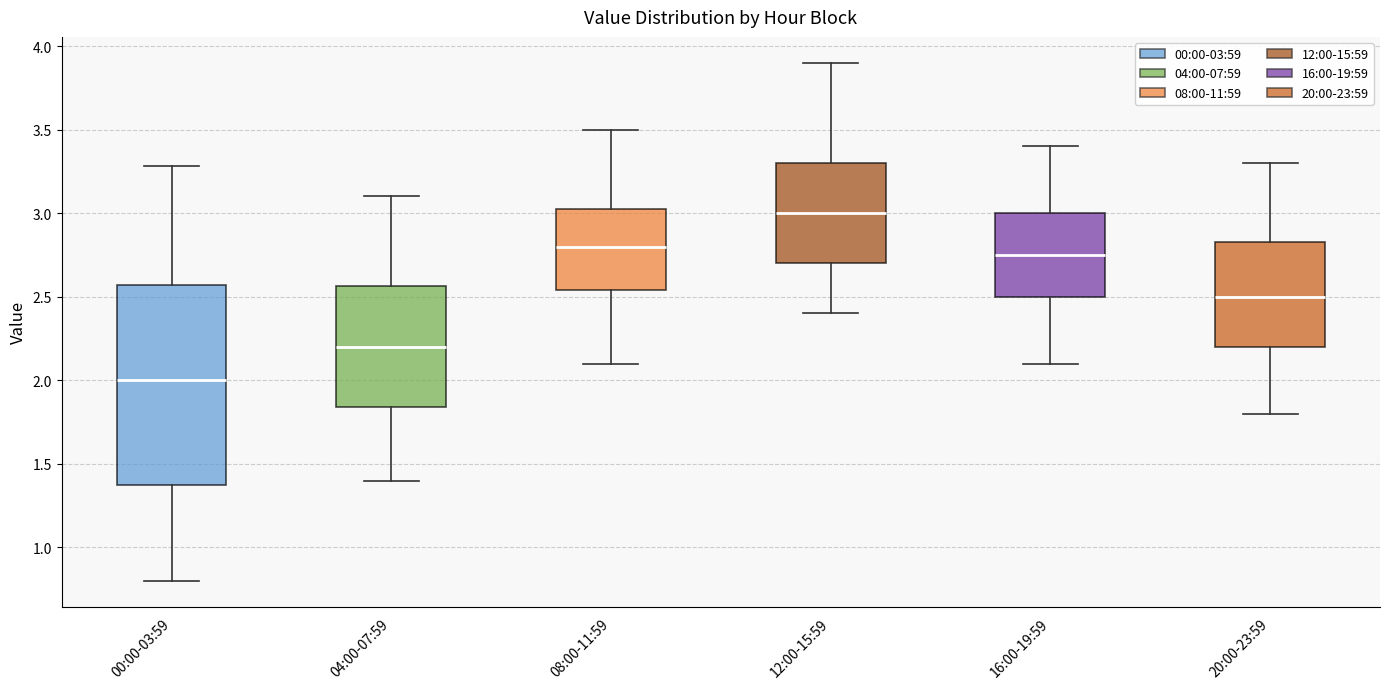

Reading left to right, read every box against the y-axis: the position of its median line, the range the box covers, and the ends of its whiskers. The values are not printed on the chart, so give them approximately, as read against the axis.

00:00-03:59: median 2.00, box 1.40 to 2.55, whiskers 0.80 to 3.30
04:00-07:59: median 2.20, box 1.85 to 2.55, whiskers 1.40 to 3.10
08:00-11:59: median 2.80, box 2.55 to 3.05, whiskers 2.10 to 3.50
12:00-15:59: median 3.00, box 2.70 to 3.30, whiskers 2.40 to 3.90
16:00-19:59: median 2.75, box 2.50 to 3.00, whiskers 2.10 to 3.40
20:00-23:59: median 2.50, box 2.20 to 2.85, whiskers 1.80 to 3.30